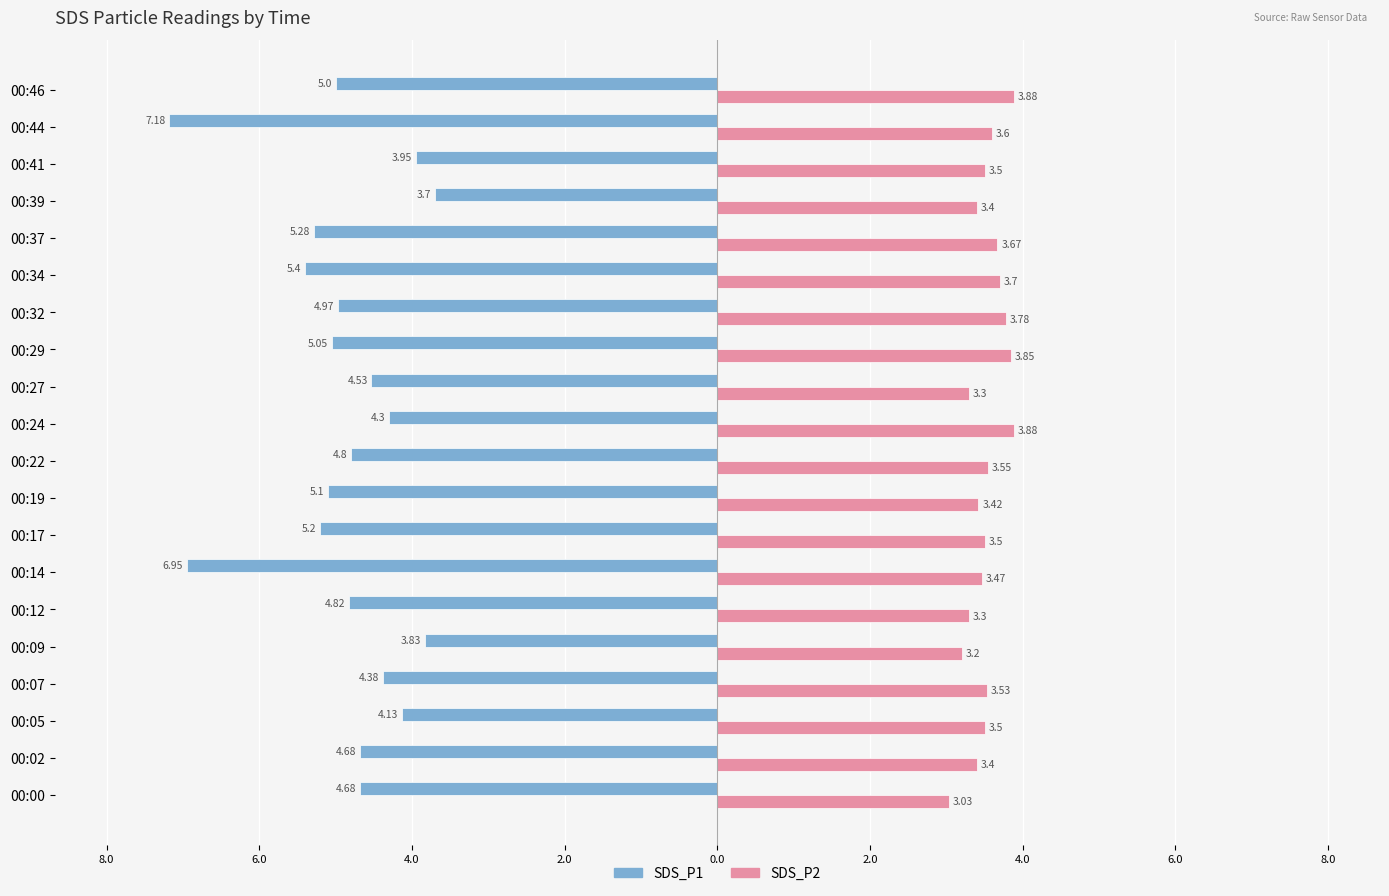

What are all the series names shown in the legend?

SDS_P1, SDS_P2